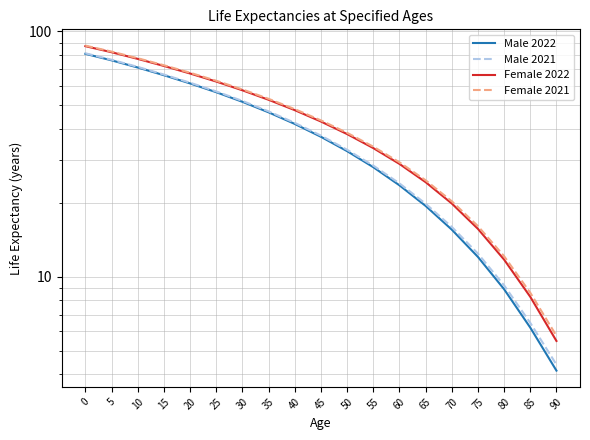

What is the value of the Male 2022 point at the 15th from the left?

15.6